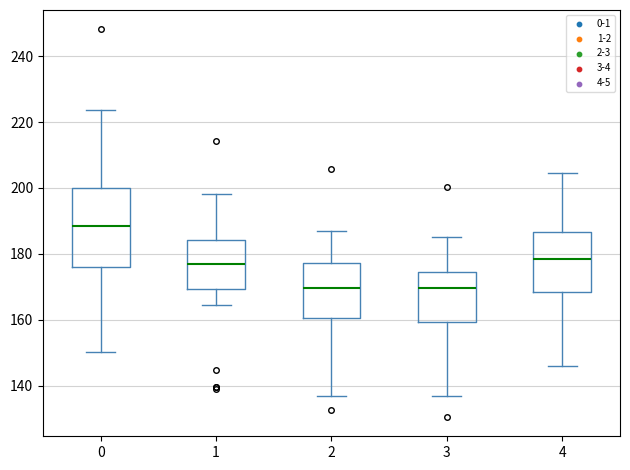

Reading left to right, transcribe this box plot: for each box, give where its median line is, the range the box spans, and where its two whiskers end, as read against the y-axis. The values are not printed on the chart, so give them approximately, as read against the axis.

0: median 188, box 176 to 200, whiskers 150 to 224
1: median 176, box 170 to 184, whiskers 164 to 198
2: median 170, box 160 to 178, whiskers 136 to 188
3: median 170, box 160 to 174, whiskers 138 to 186
4: median 178, box 168 to 186, whiskers 146 to 204